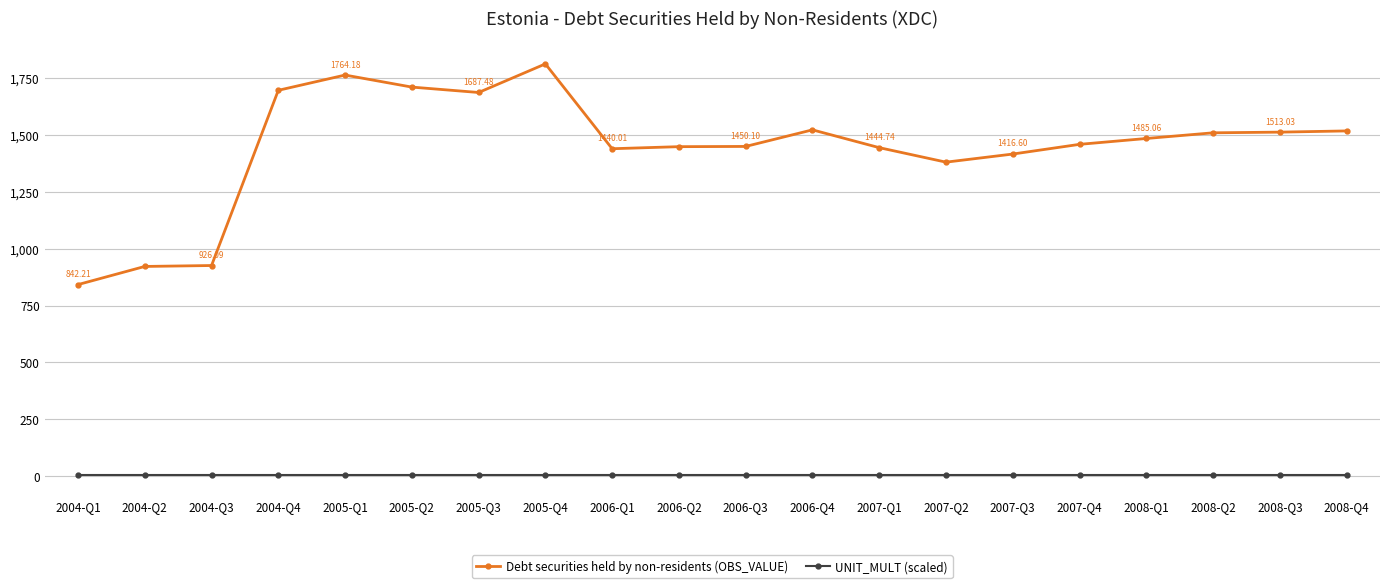

Which series has the largest total across all categories?

Debt securities held by non-residents (OBS_VALUE)